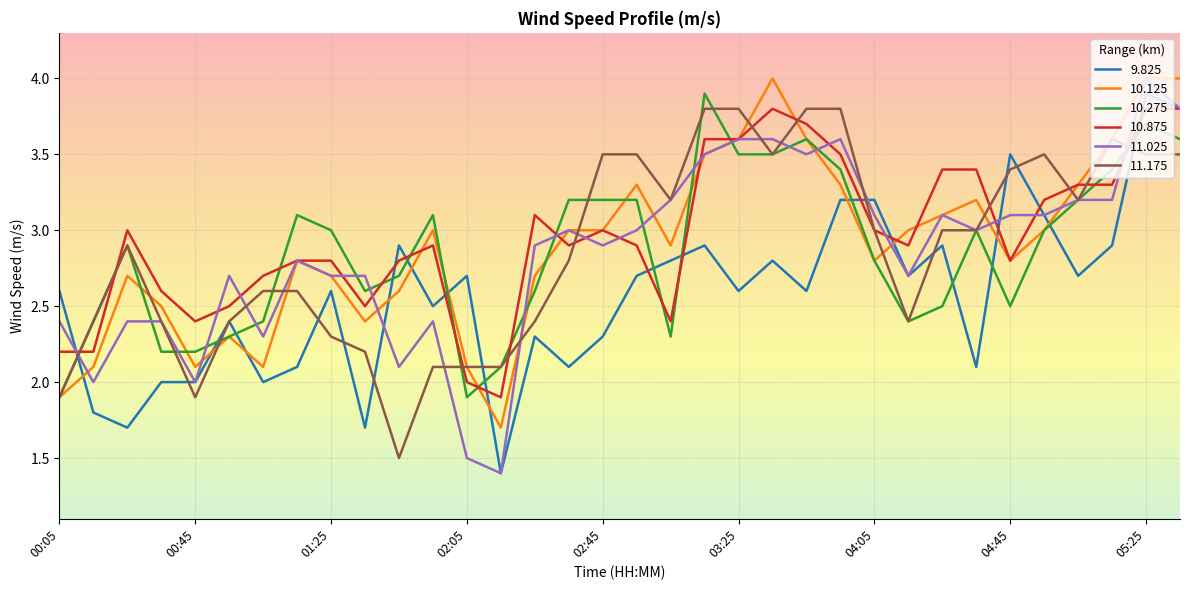

What are all the series names shown in the legend?

9.825, 10.125, 10.275, 10.875, 11.025, 11.175